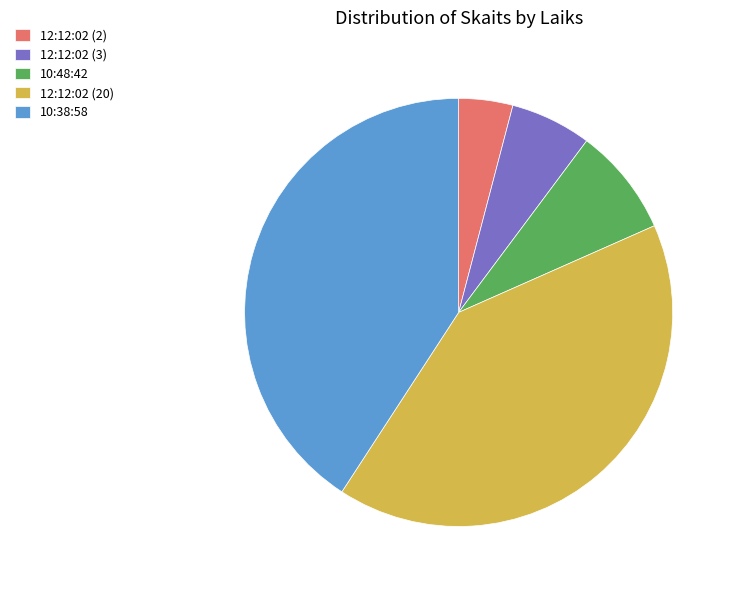

The 10:38:58 slice represents 34% of the pie. True or false?

False